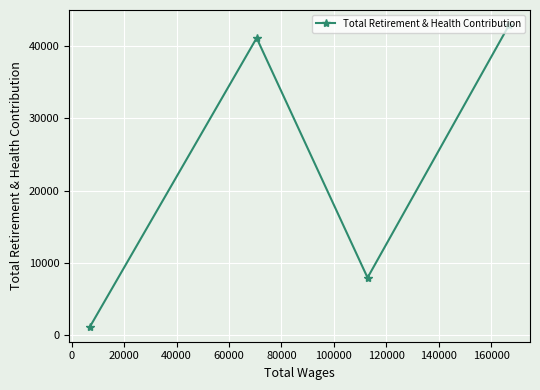

What is the maximum value shown in the chart?

42913